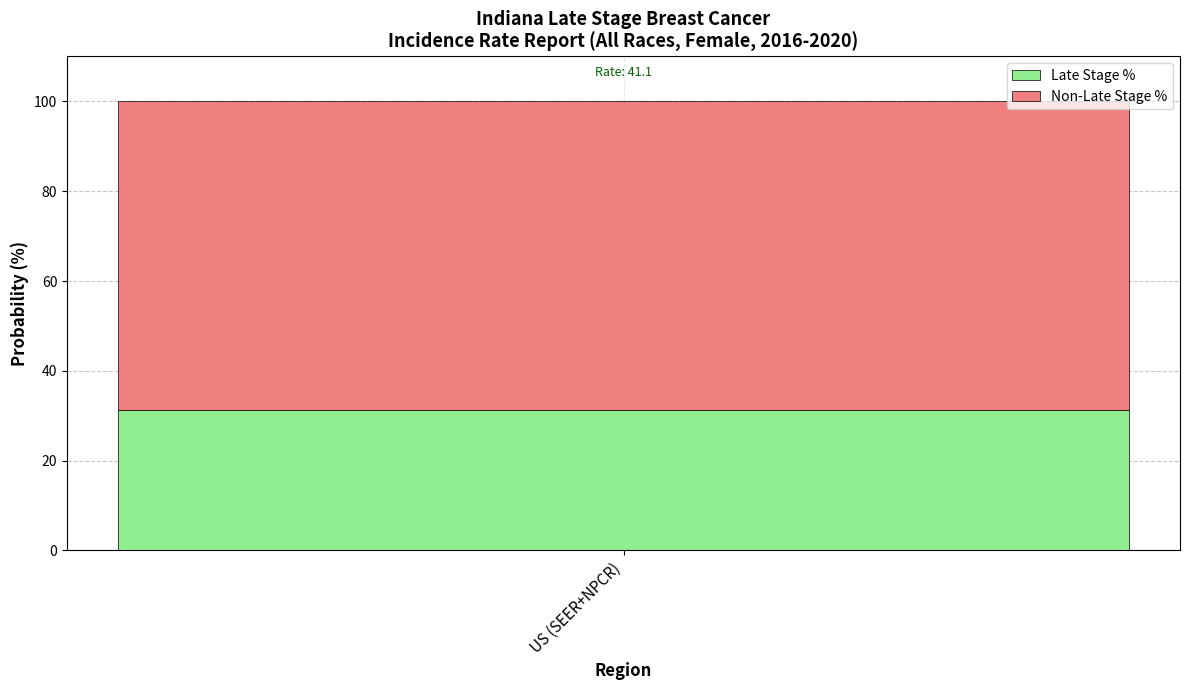

What is the maximum value for Late Stage %?

31.2